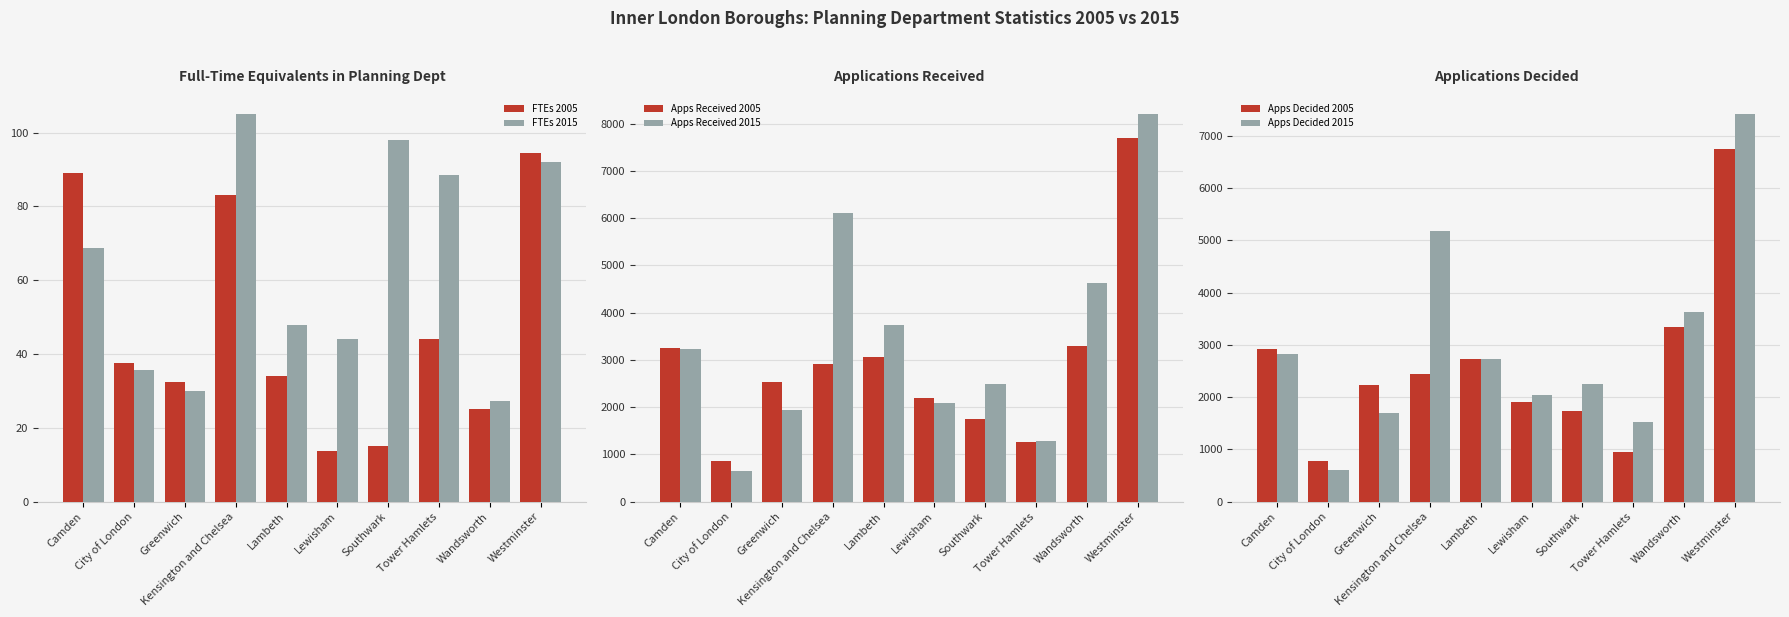

What is the label of the 10th bar from the right?

Camden